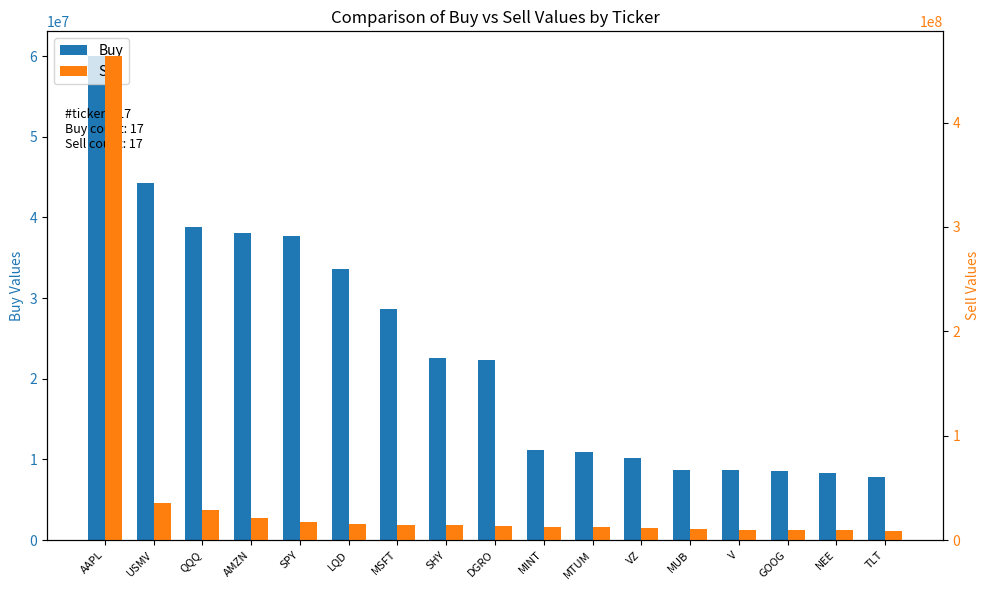

What are all the series names shown in the legend?

Buy, Sell